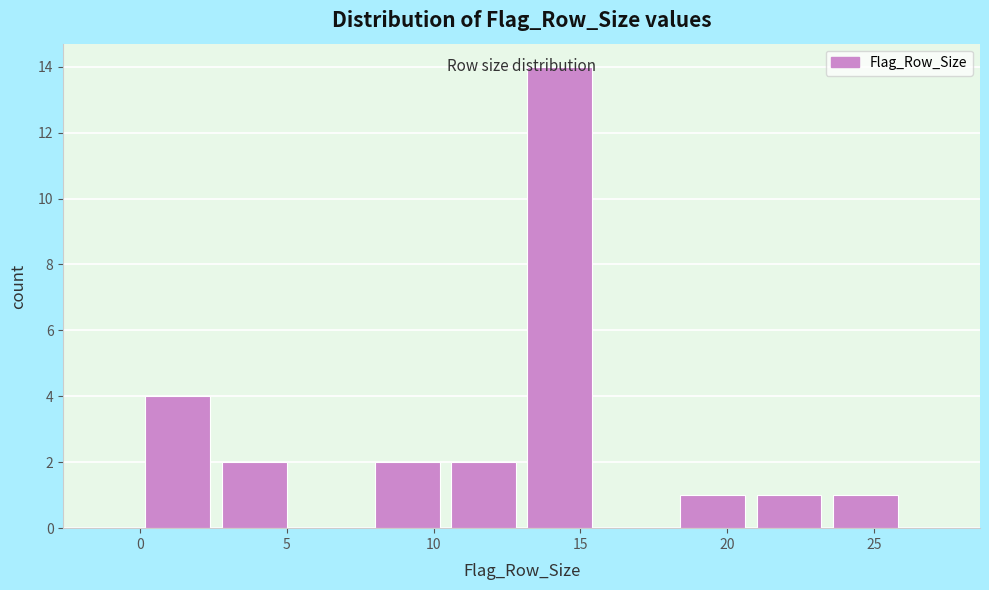

What is the height of the bar covering 18.2 to 20.8 on the x-axis? Neither the bar edges nor the heights are printed on the chart, so give them approximately, as read against the axes.

1